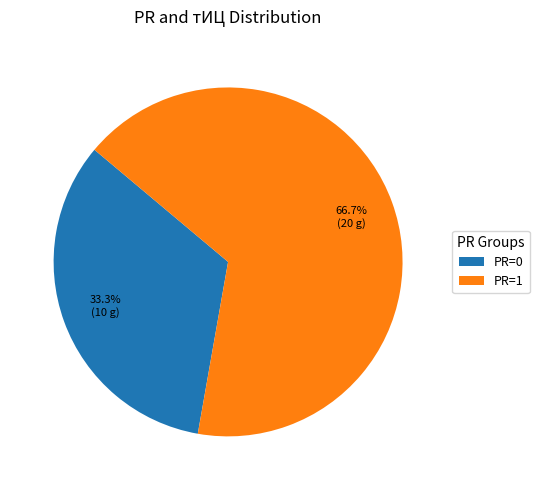

To the nearest percent, what is the average slice percentage?

50%